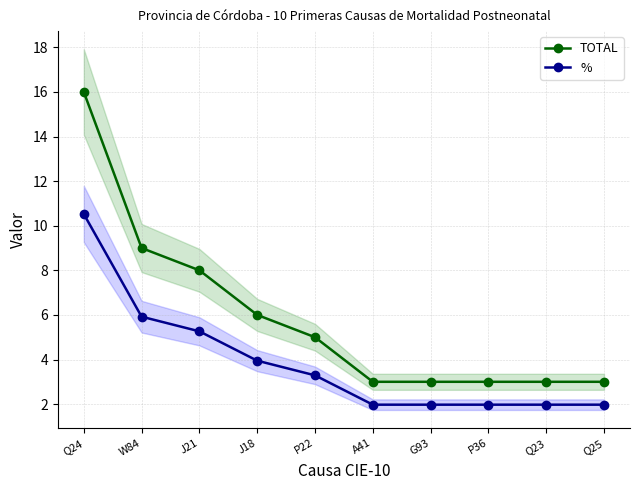

True or false: TOTAL has more than 1 interior local peaks.

False